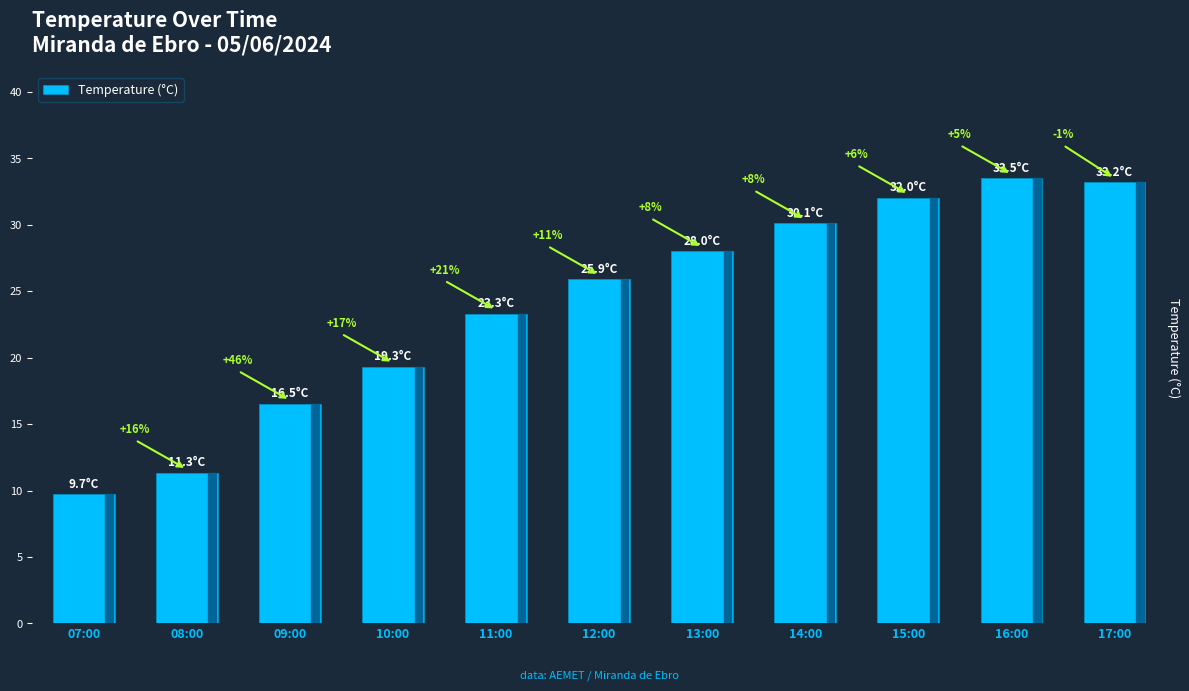

The chart shows a value of 28.5 at 09:00. True or false?

False